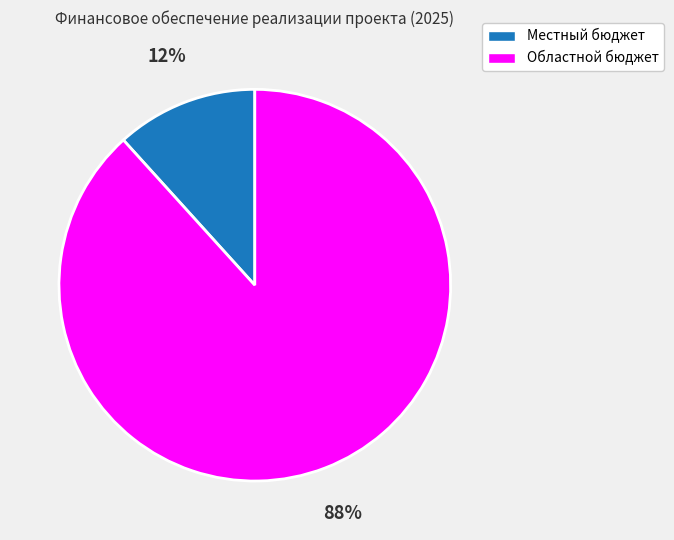

Count the number of slices in the pie.

2